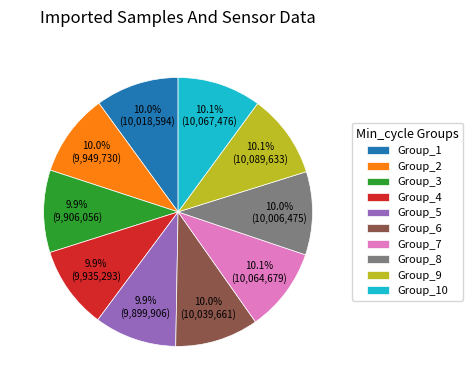

Approximately how many times larger is the value at Group_7 compared to Group_8?

1.0